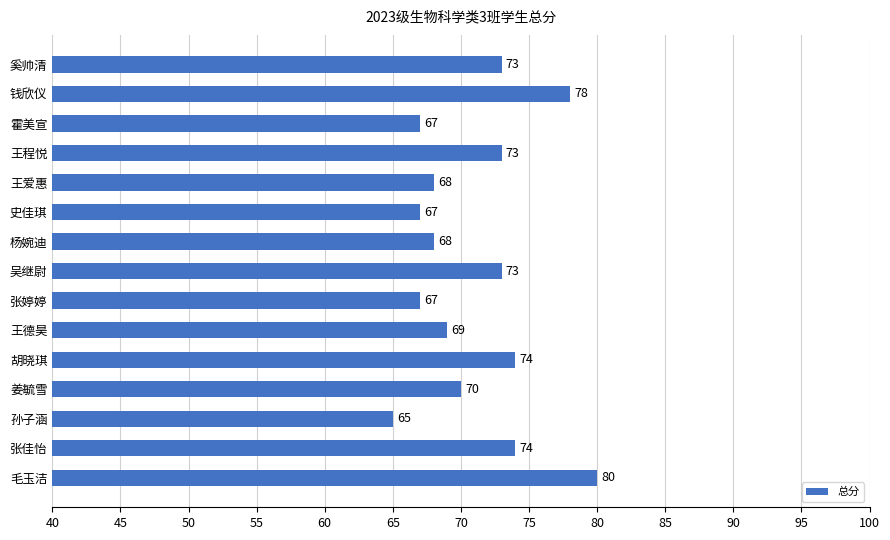

What position from the bottom is 杨婉迪?

9